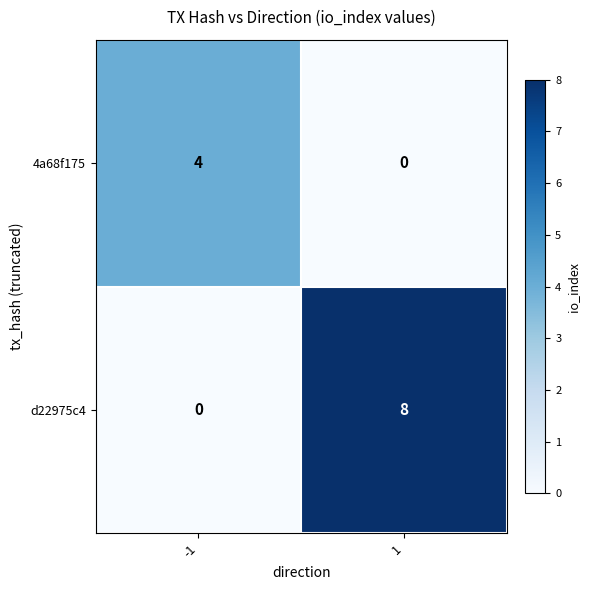

Which series changed the most between -1 and 1?

d22975c4